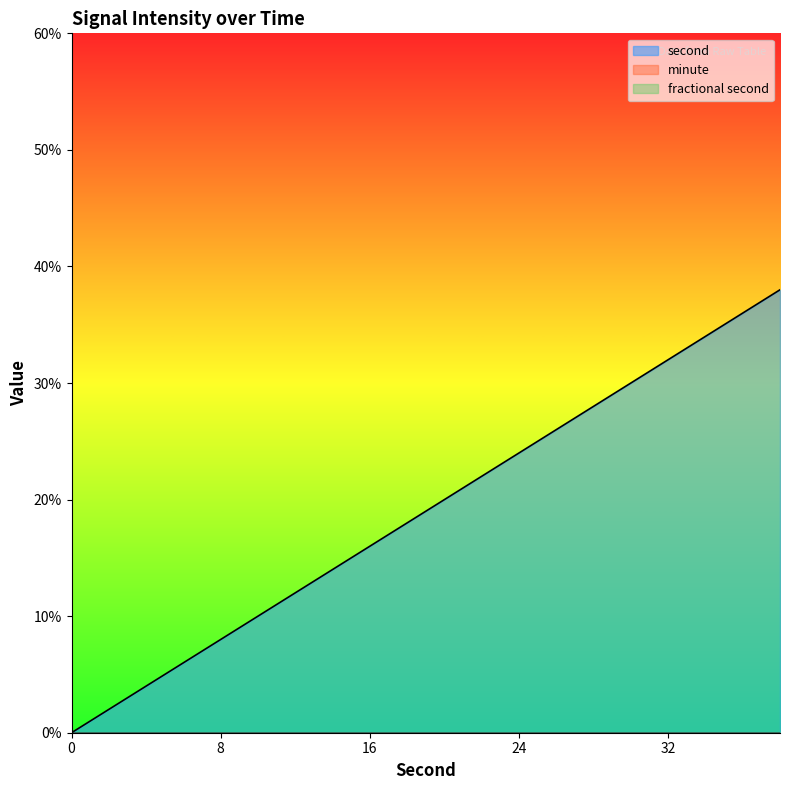

True or false: minute and second intersect in this chart.

False